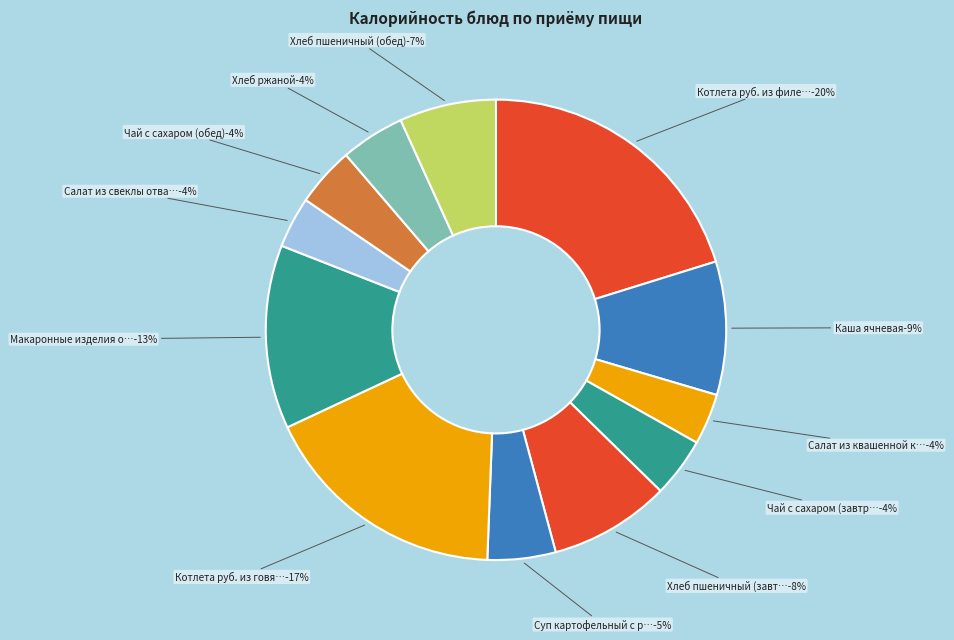

Is it true that Хлеб пшеничный (обед) is 1% of the pie?

False